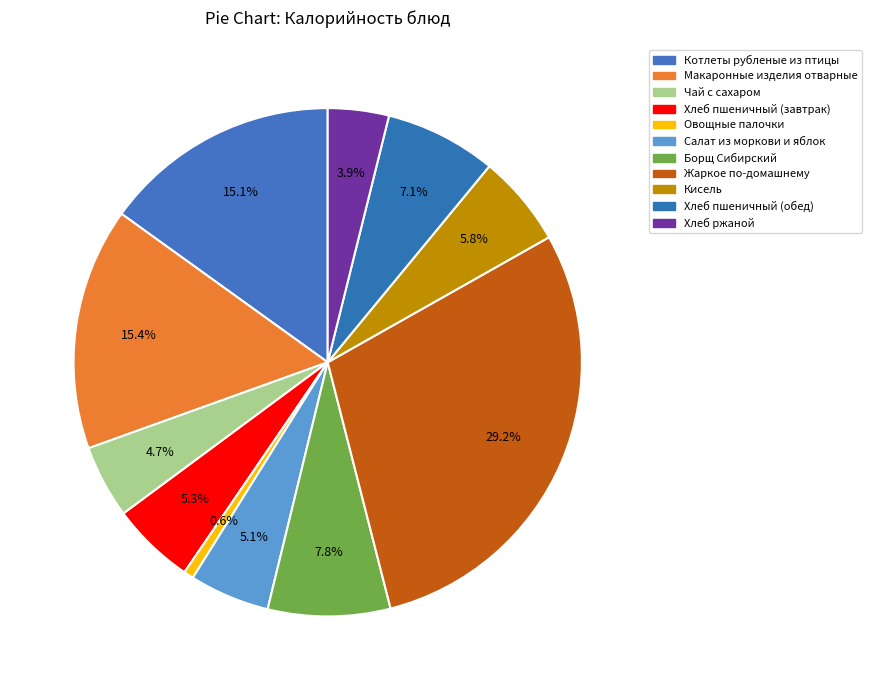

Combined, what portion of the pie is Кисель and Чай с сахаром?

10.5%